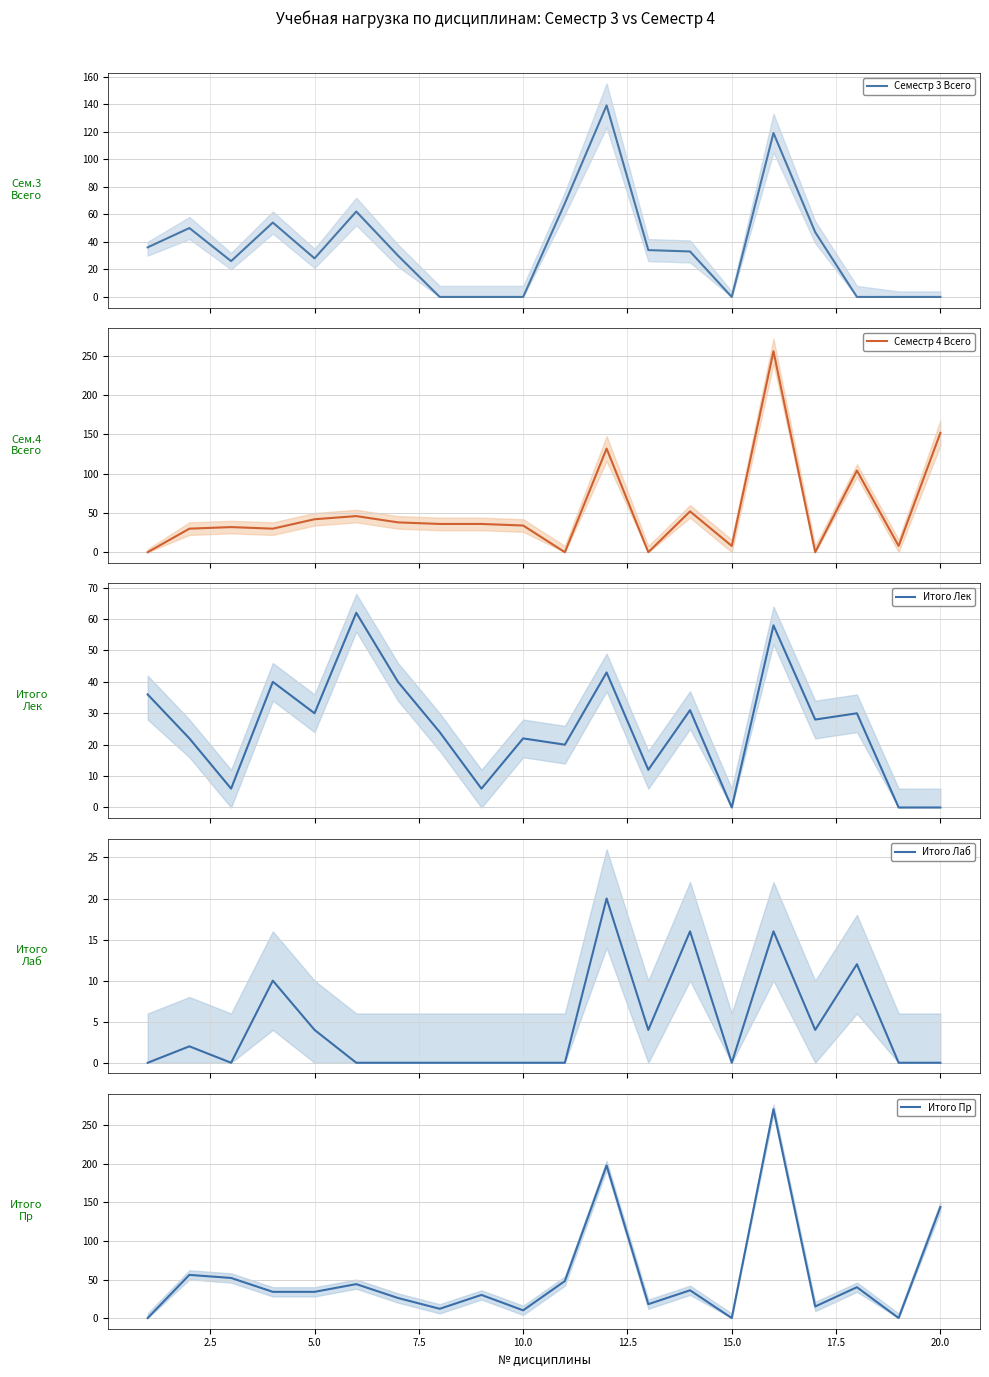

The value of Семестр 4 Всего at 17 is 69. True or false?

False